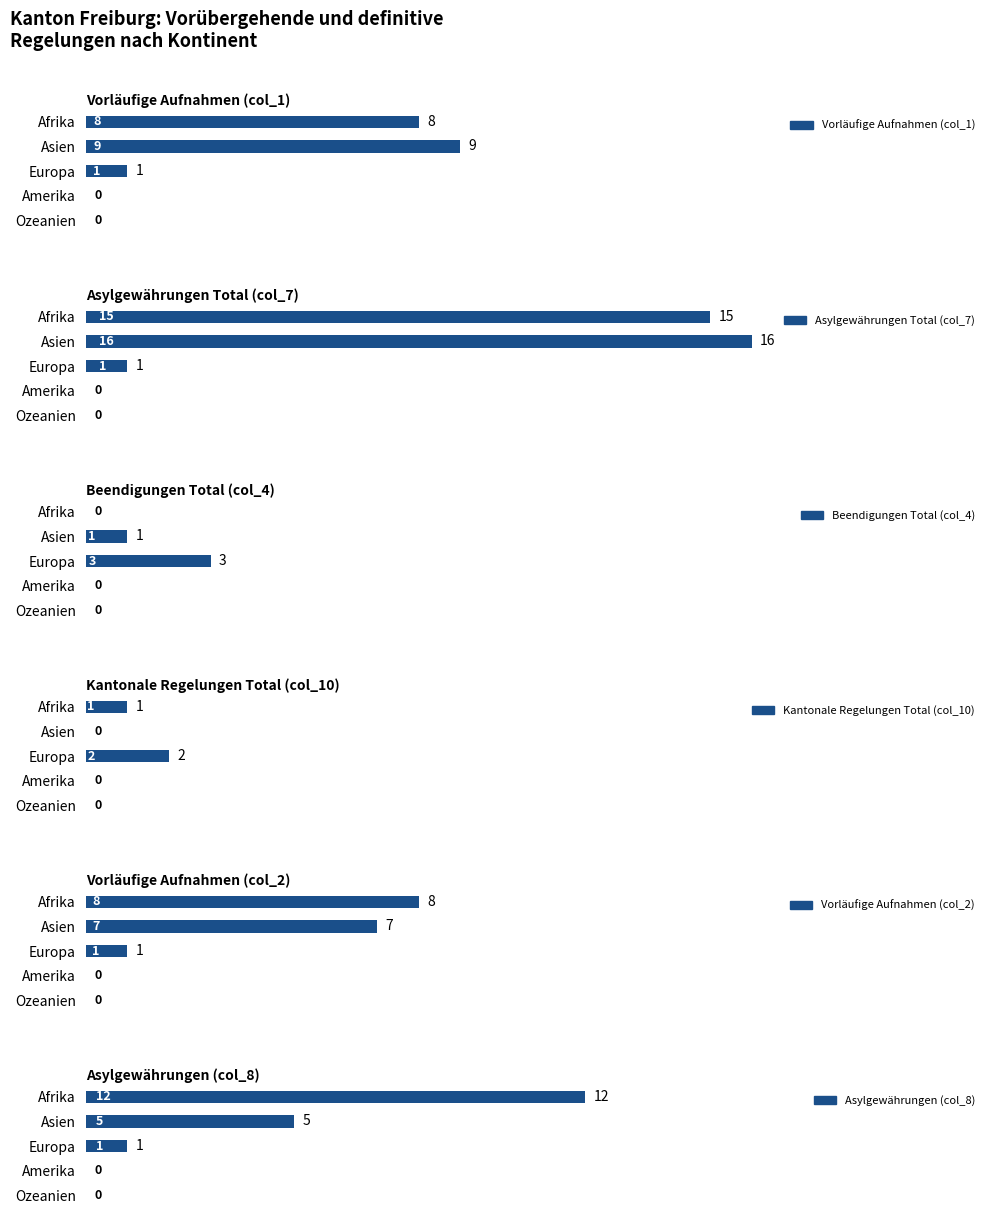

What are all the series names shown in the legend?

Vorläufige Aufnahmen (col_1), Asylgewährungen Total (col_7), Beendigungen Total (col_4), Kantonale Regelungen Total (col_10), Vorläufige Aufnahmen (col_2), Asylgewährungen (col_8)